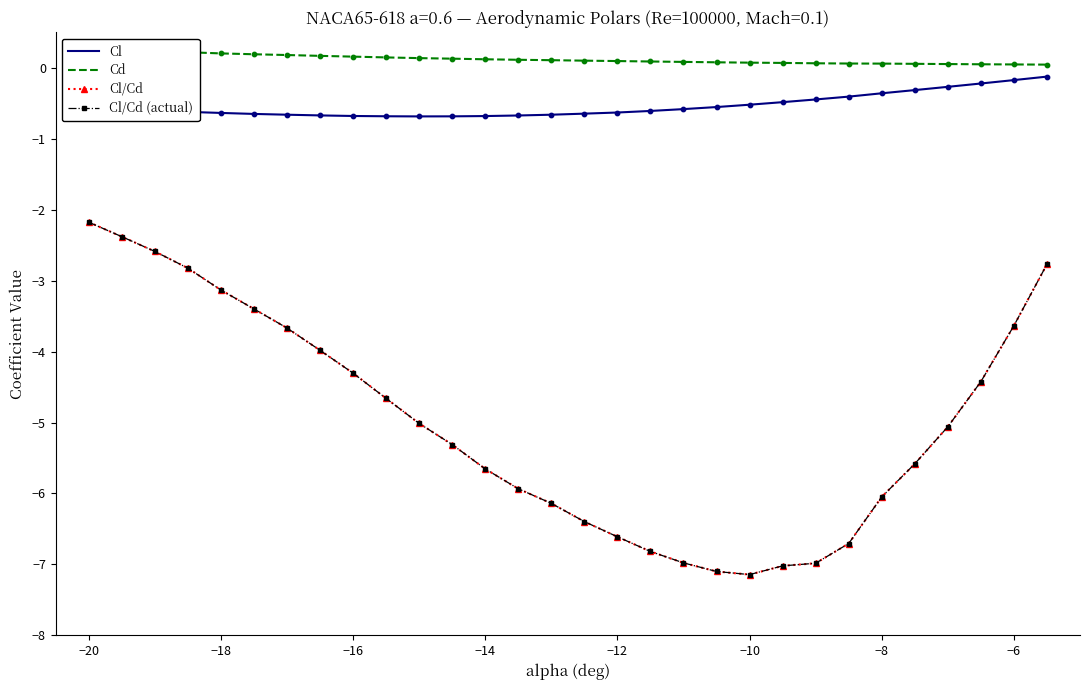

Which series reaches the minimum Y coordinate?

Cl/Cd